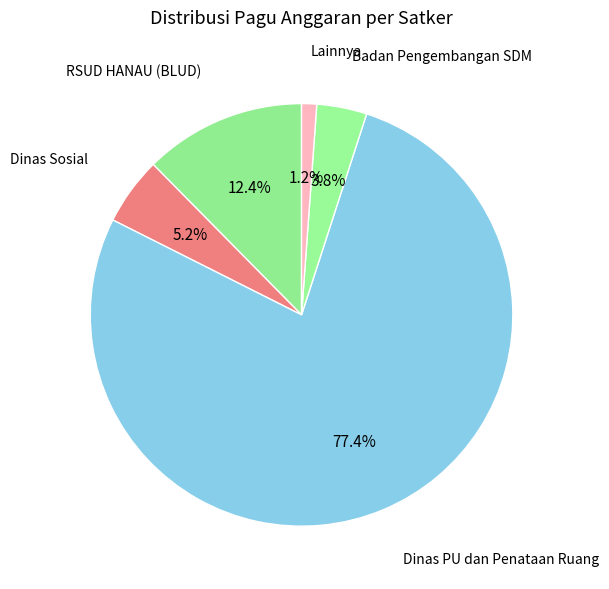

Count the number of slices in the pie.

5